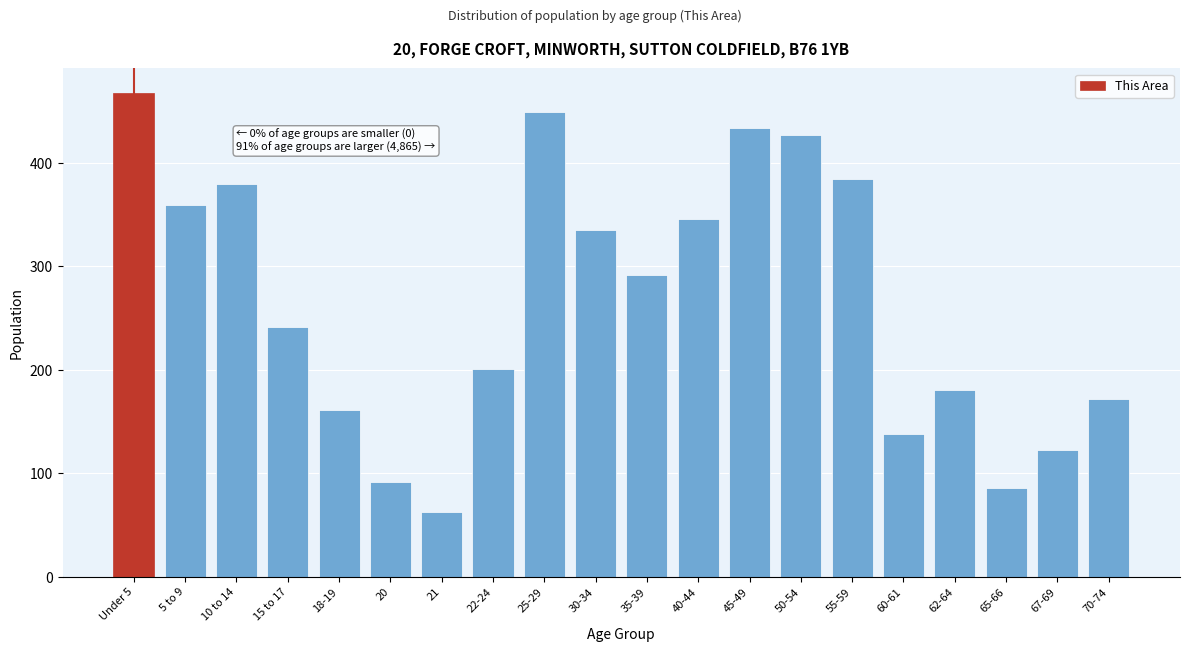

Reading left to right, transcribe all the data shown in this chart.

Under 5=468	5 to 9=359	10 to 14=380	15 to 17=241	18-19=161	20=92	21=63	22-24=201	25-29=449	30-34=335	35-39=292	40-44=346	45-49=434	50-54=427	55-59=385	60-61=138	62-64=181	65-66=86	67-69=123	70-74=172